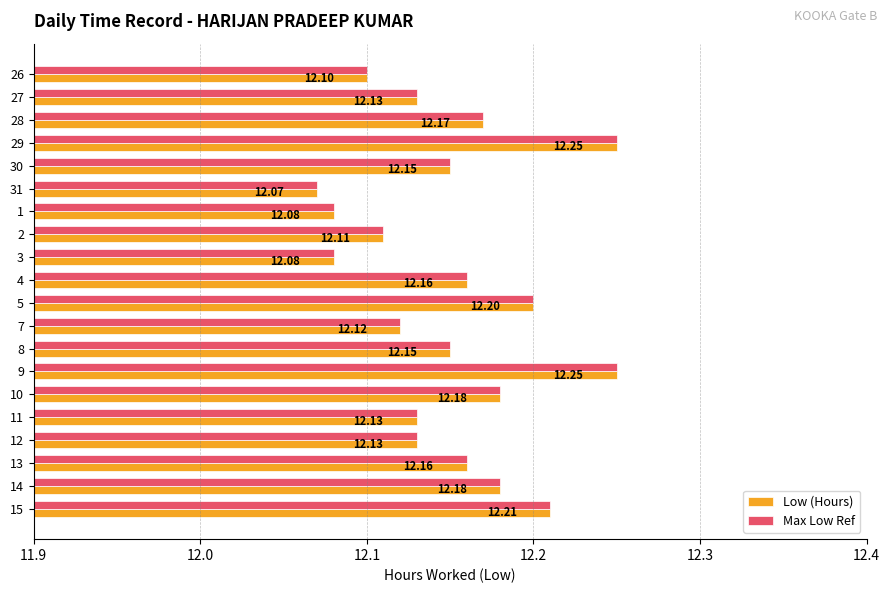

The value of Max Low Ref at 14 is 18.8. True or false?

False